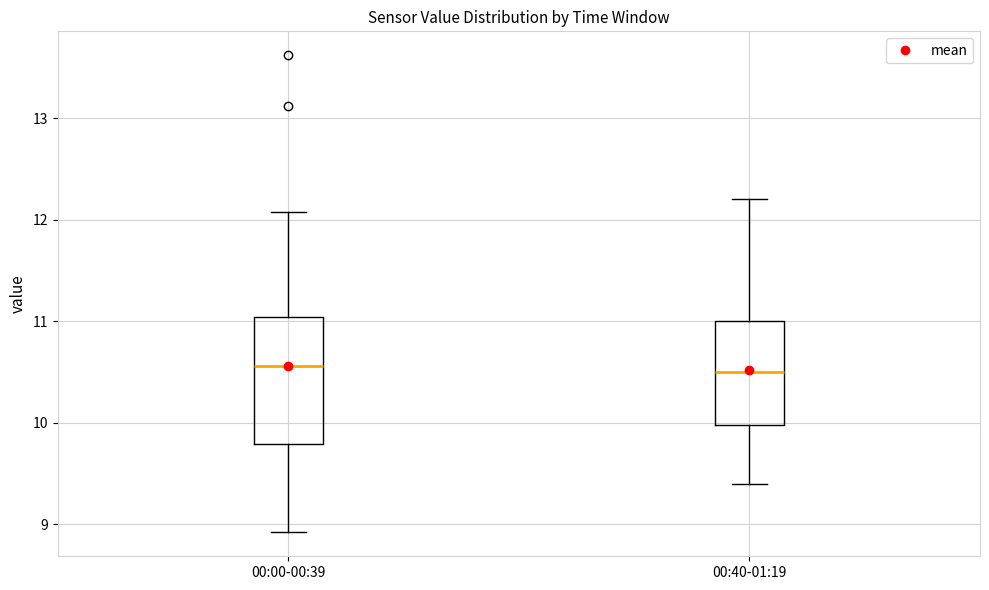

Which box is the tallest, from its lower edge to its upper edge?

00:00-00:39